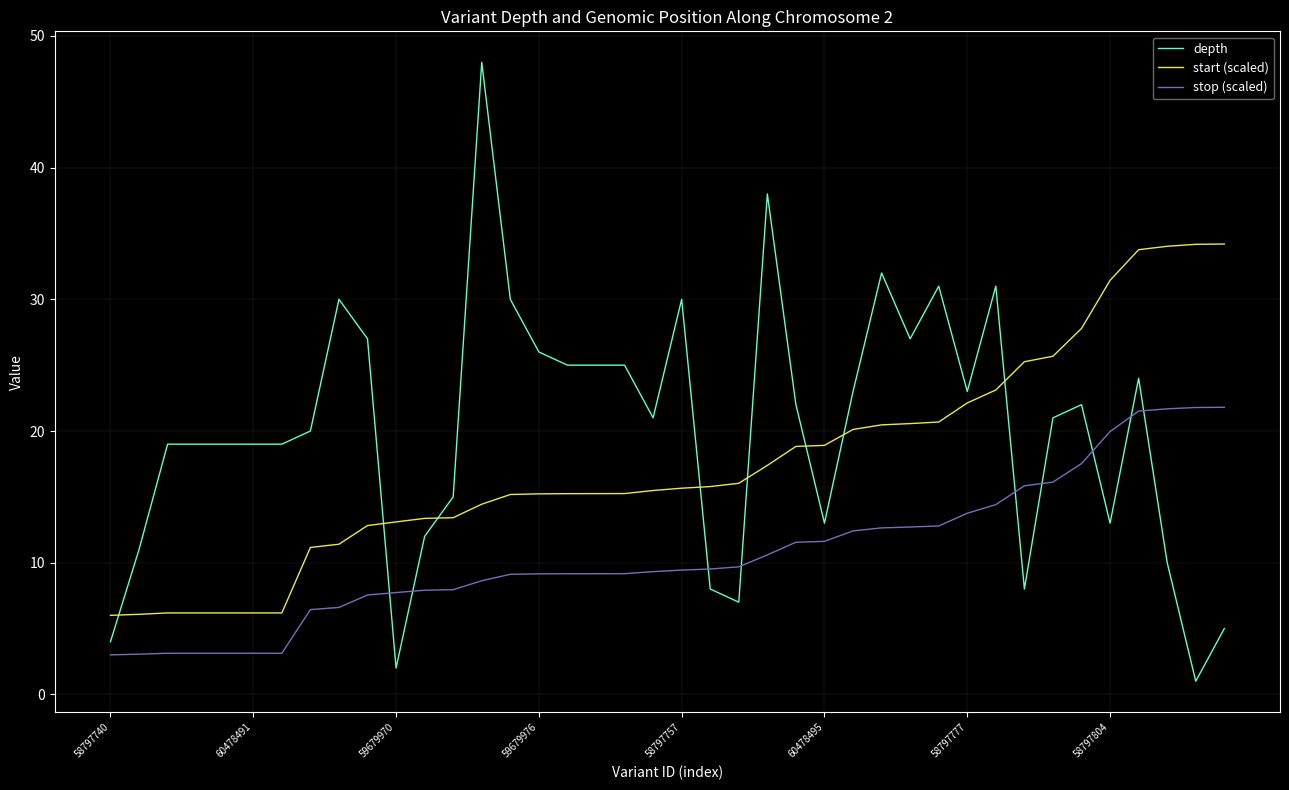

What is the difference between the maximum and minimum values in the stop (scaled) series?

18.8